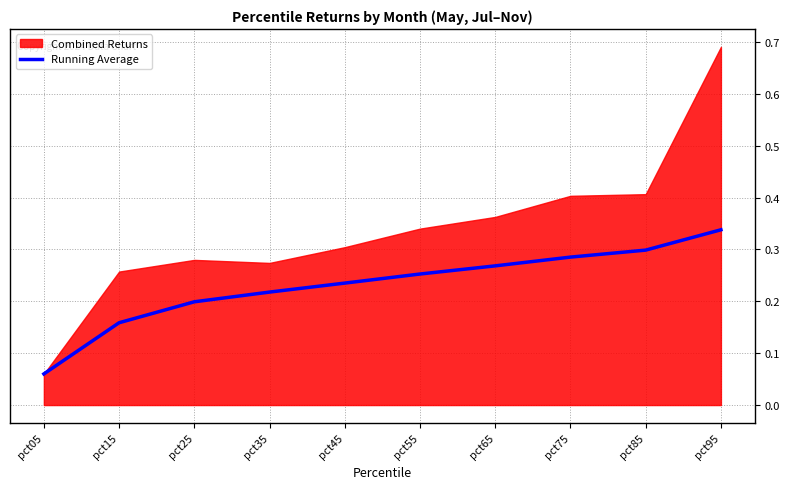

Is it true that Running Average equals 0.4 at pct65?

False